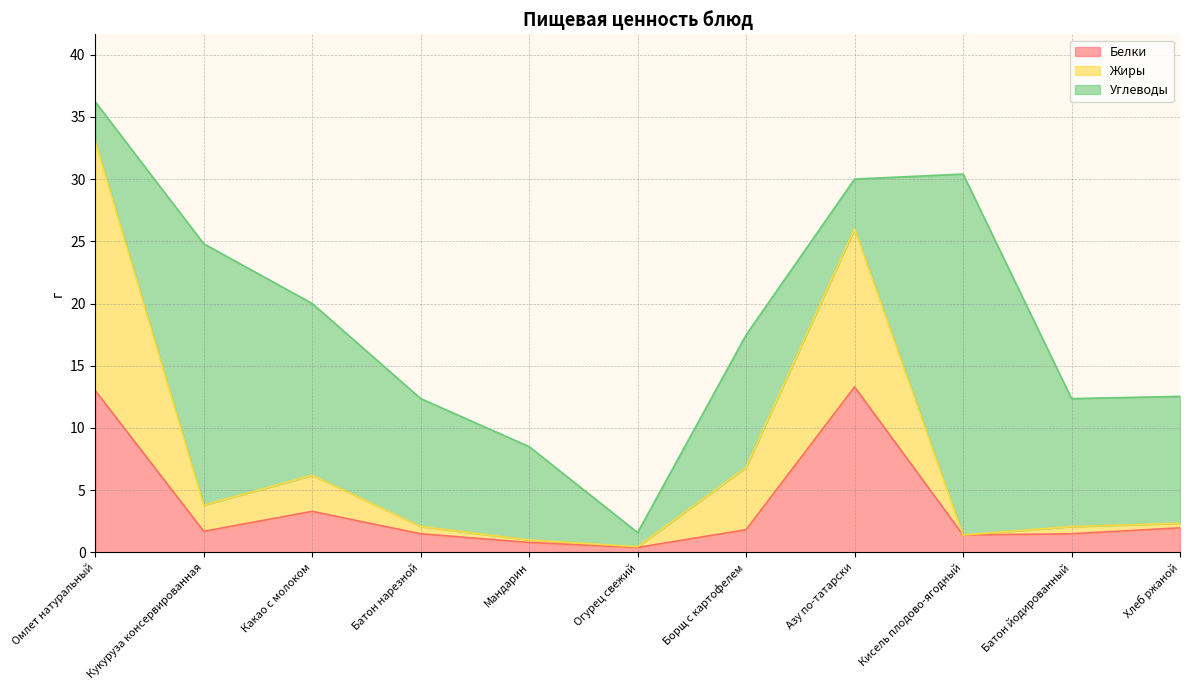

True or false: Белки has a value of 1.7 at Кукуруза консервированная.

True